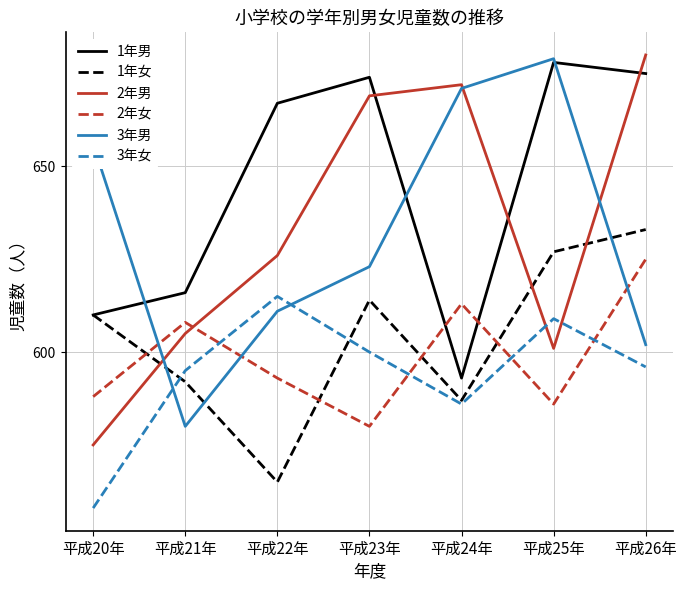

How many interior local peaks does the 3年男 series have?

1